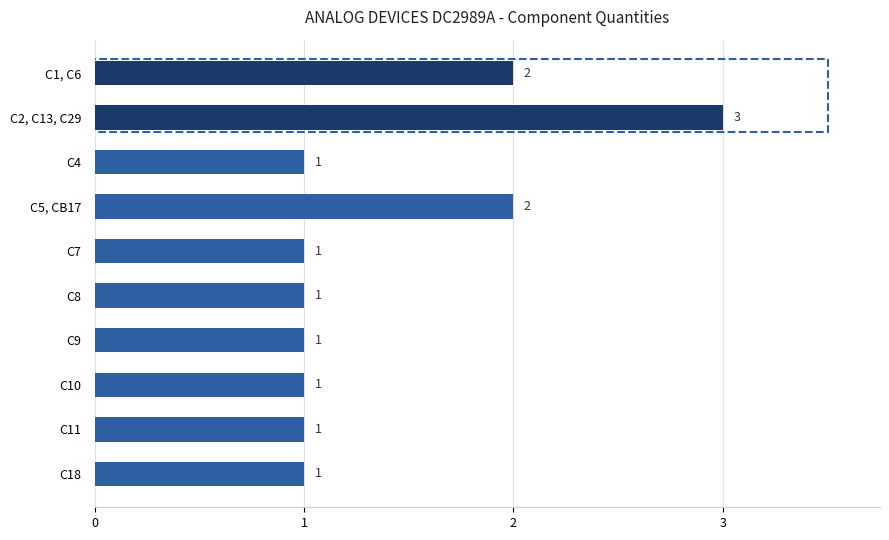

What is the ratio of the value at C7 to the value at C2, C13, C29?

0.3